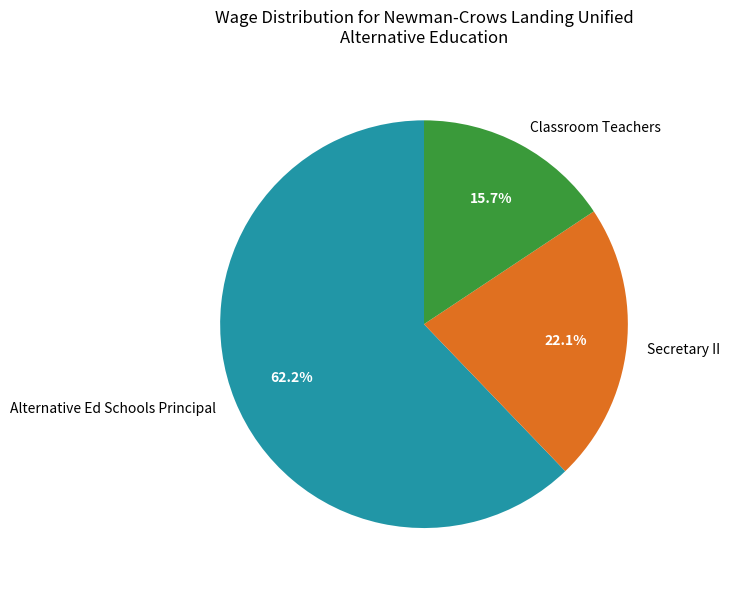

To the nearest percent, what is the combined percentage of Secretary II and Classroom Teachers?

38%